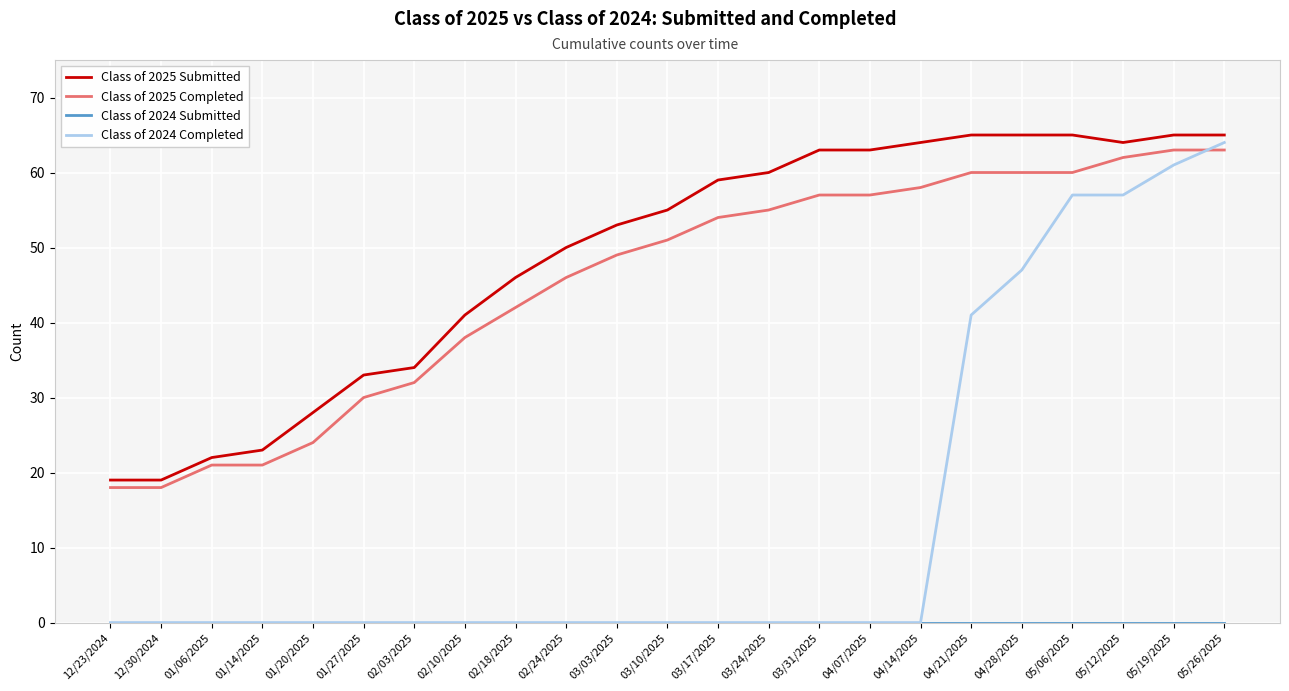

After their last crossing, which series has the higher values: Class of 2024 Completed or Class of 2025 Completed?

Class of 2024 Completed